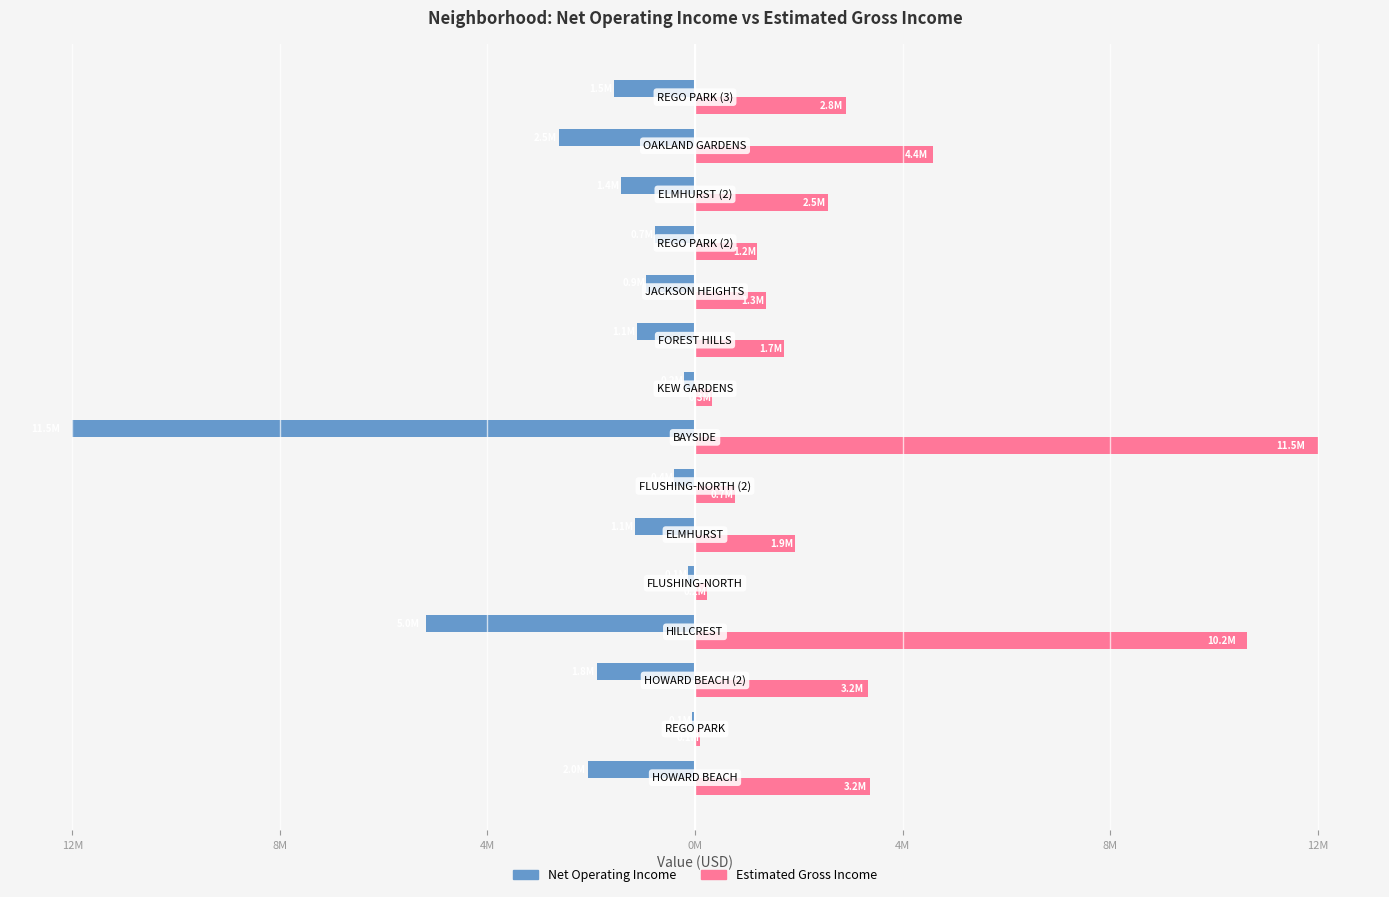

What are all the series names shown in the legend?

Net Operating Income, Estimated Gross Income